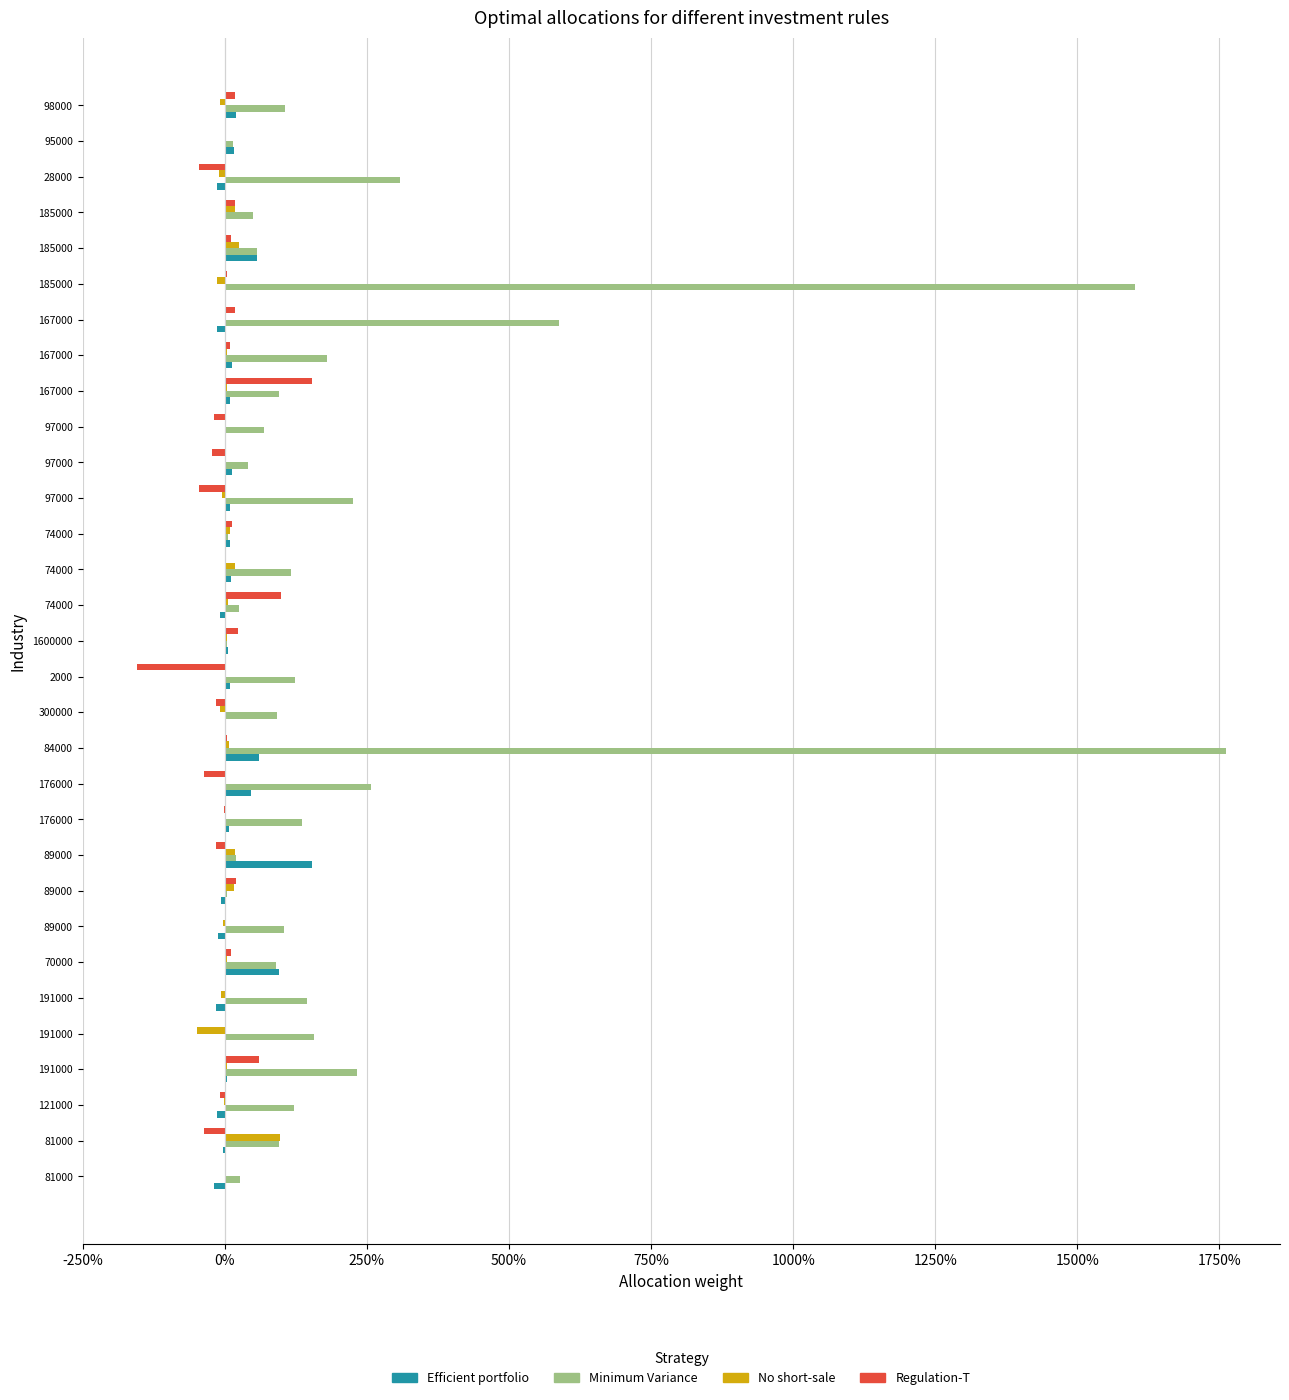

At how many categories does at least one series exceed 7?

2